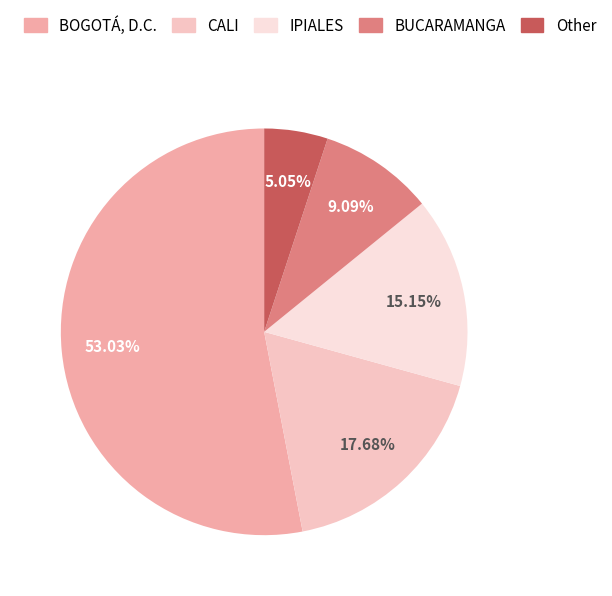

Rank the categories by value from highest to lowest.

BOGOTÁ, D.C., CALI, IPIALES, BUCARAMANGA, Other